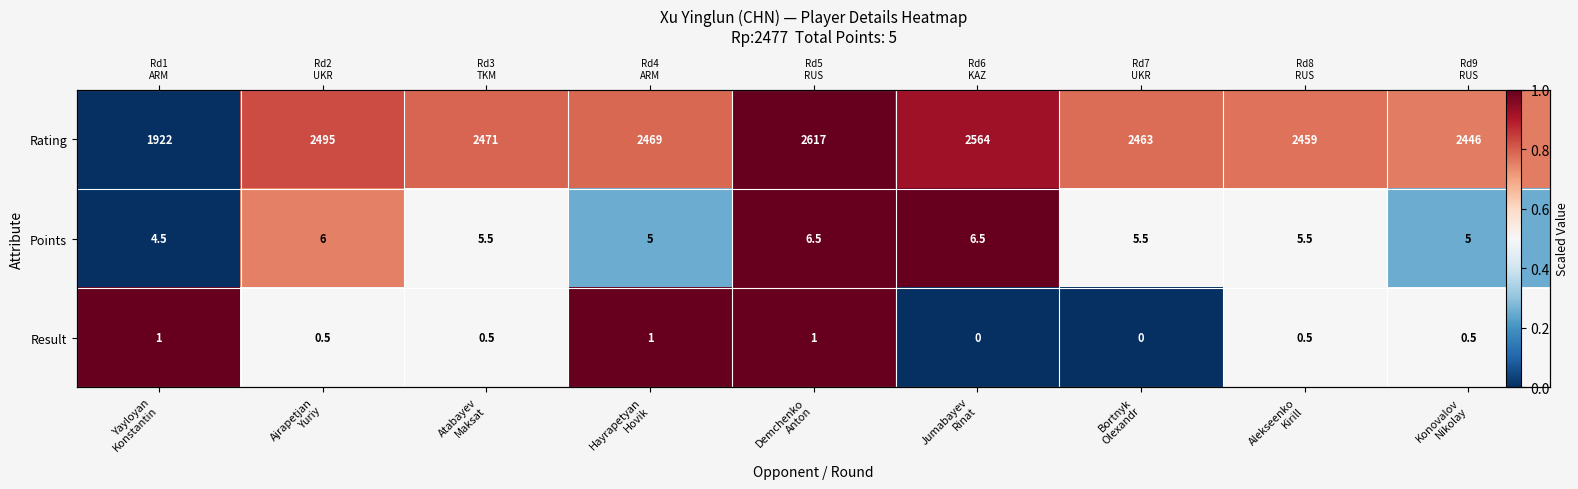

True or false: Rating has a value of 1.0 at Demchenko Anton.

True